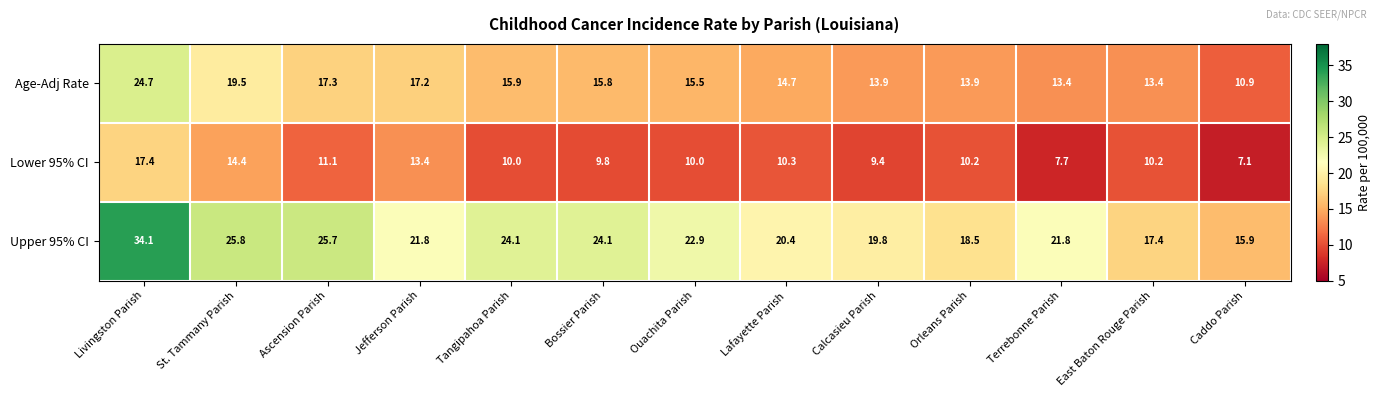

What is the total value across all series at Jefferson Parish?

52.4